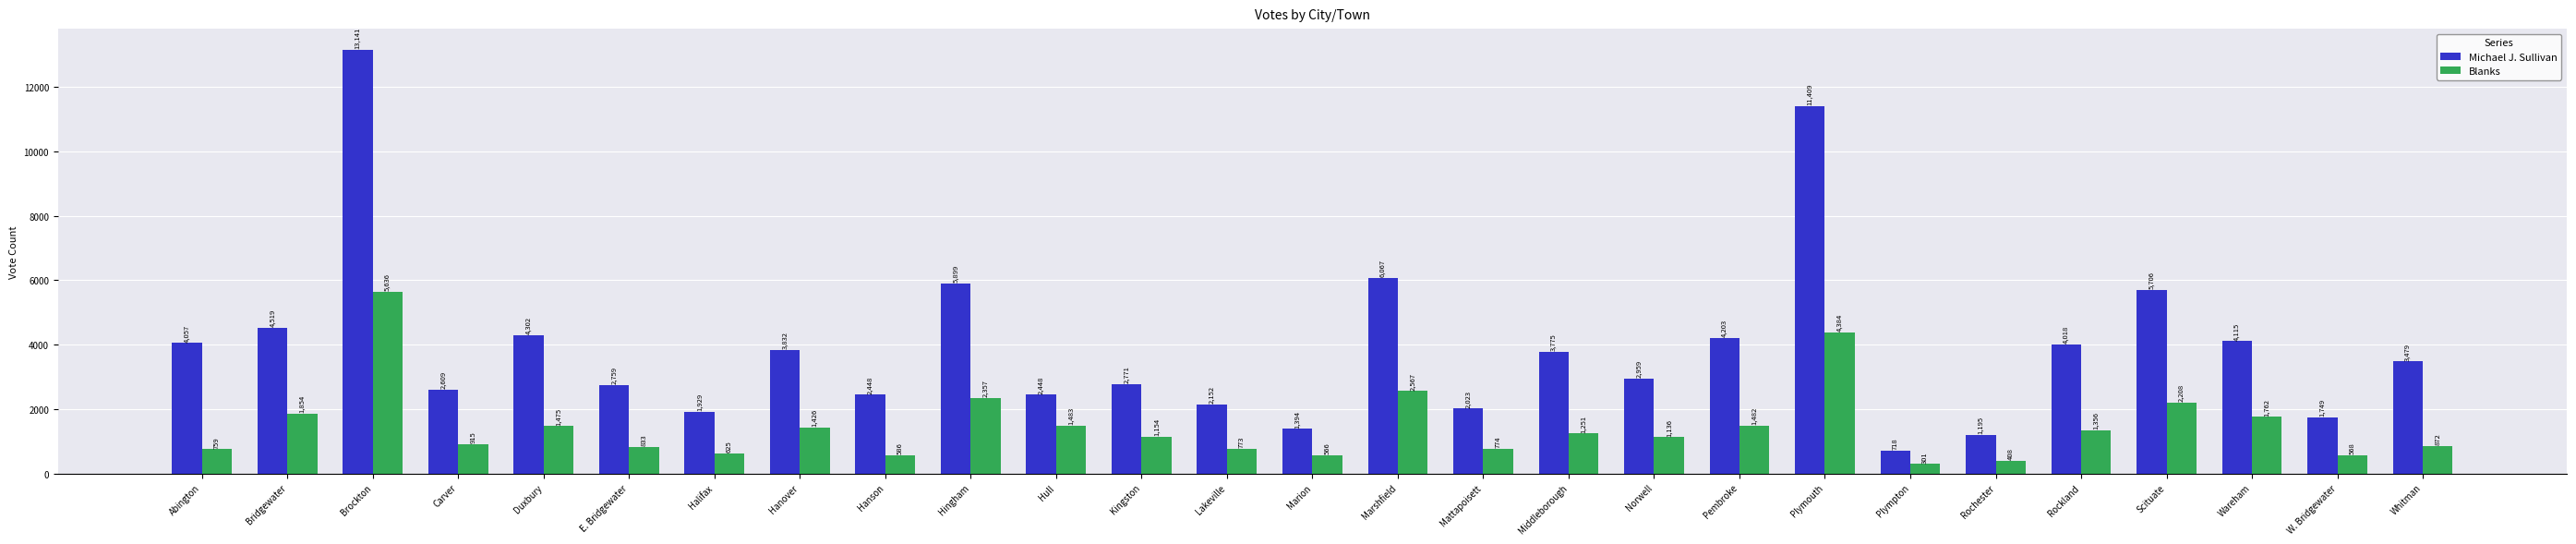

What is the value of the Blanks bar at the 16th from the left?

774